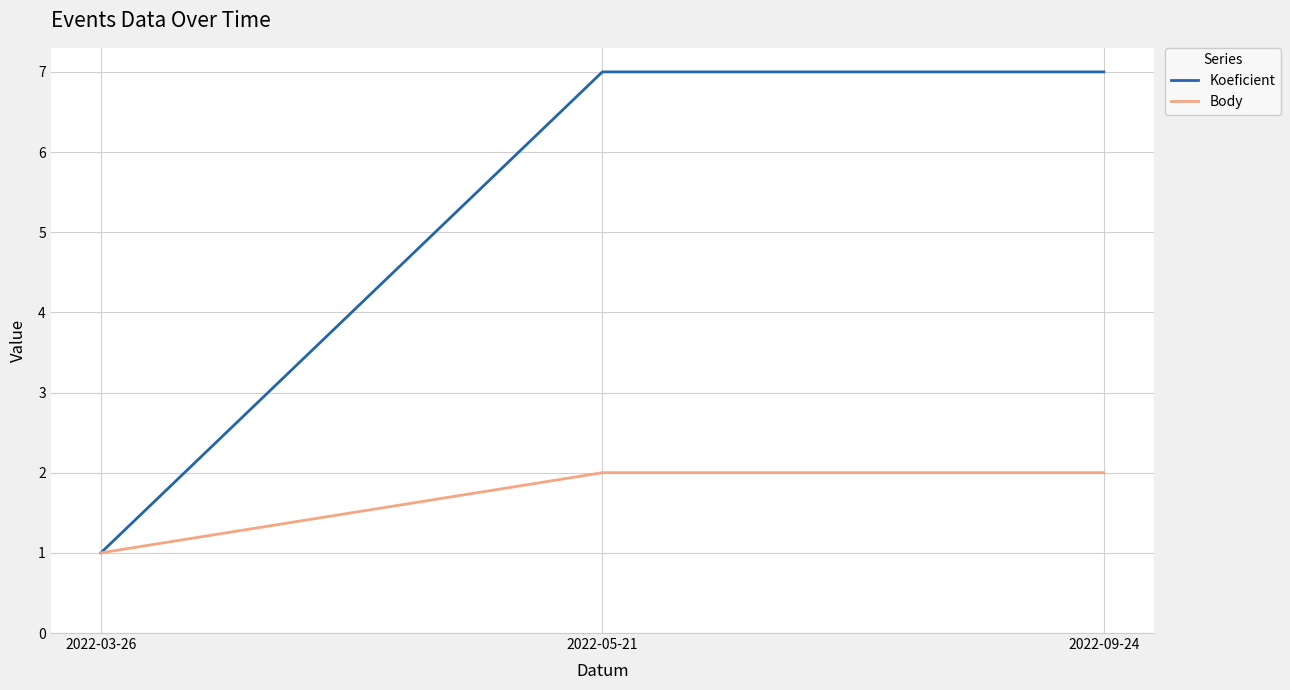

Count the Koeficient values in the range 1 to 7.

3